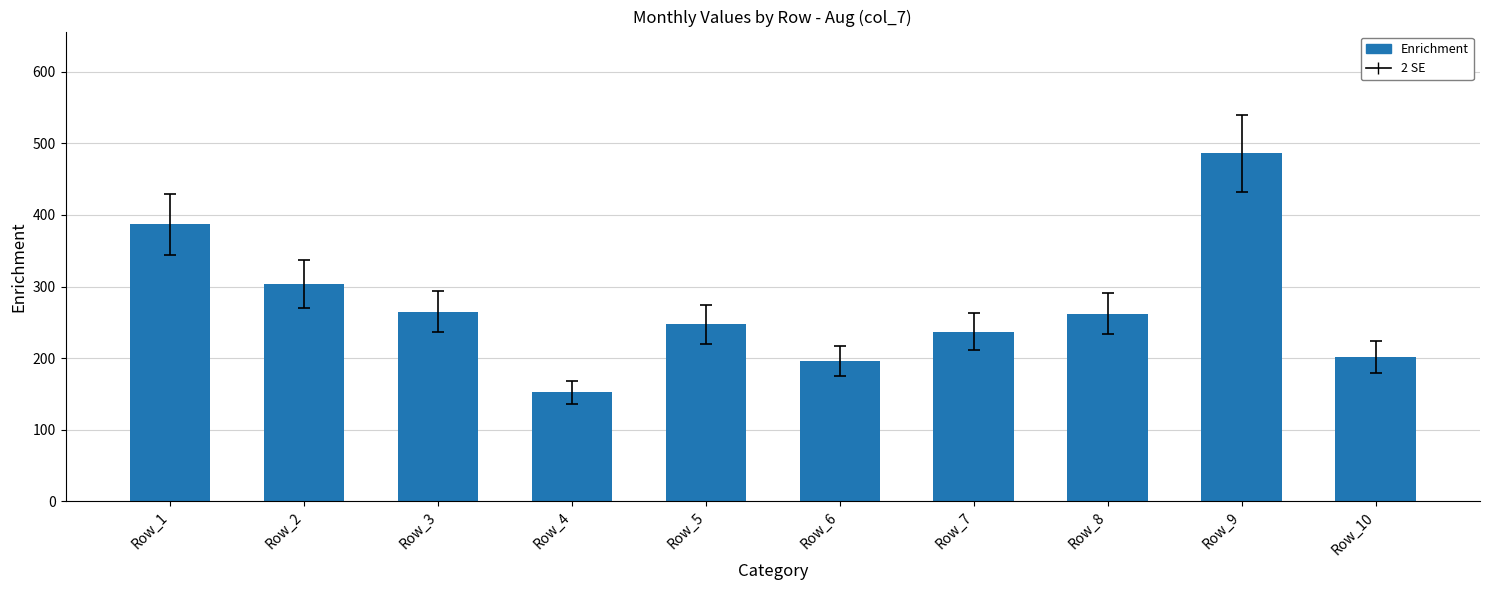

What is the maximum value shown in the chart?

486